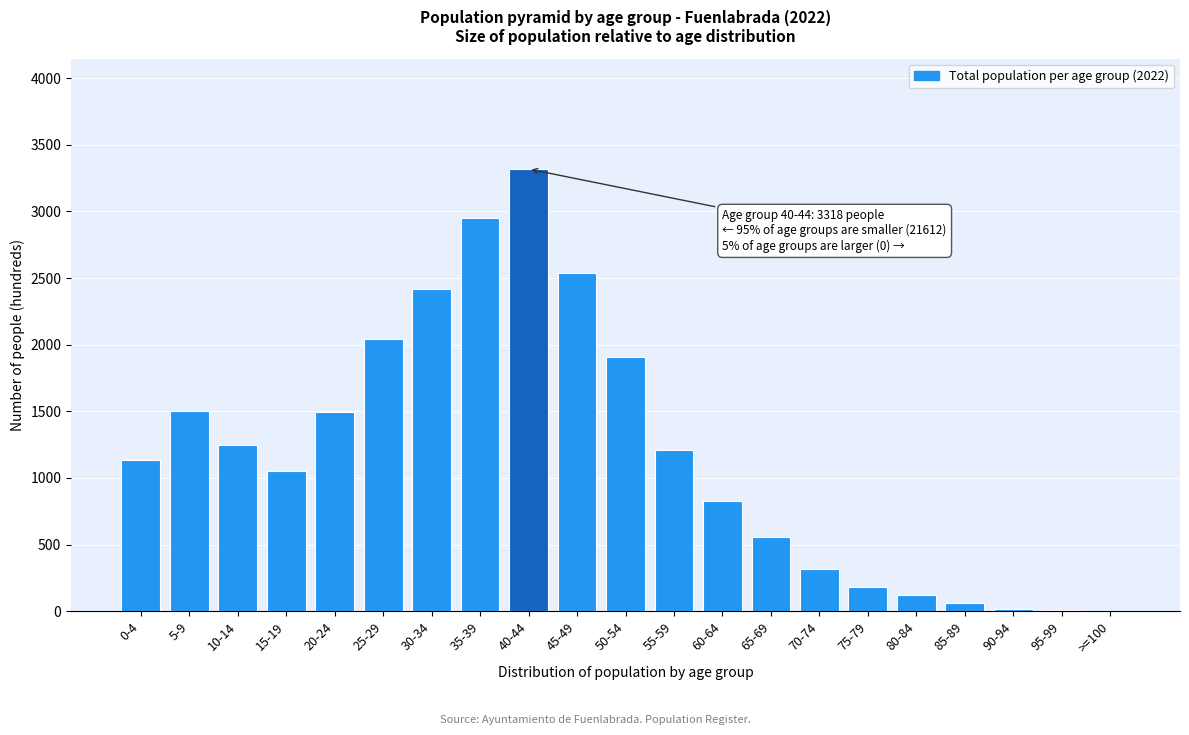

What is the maximum value shown in the chart?

3318